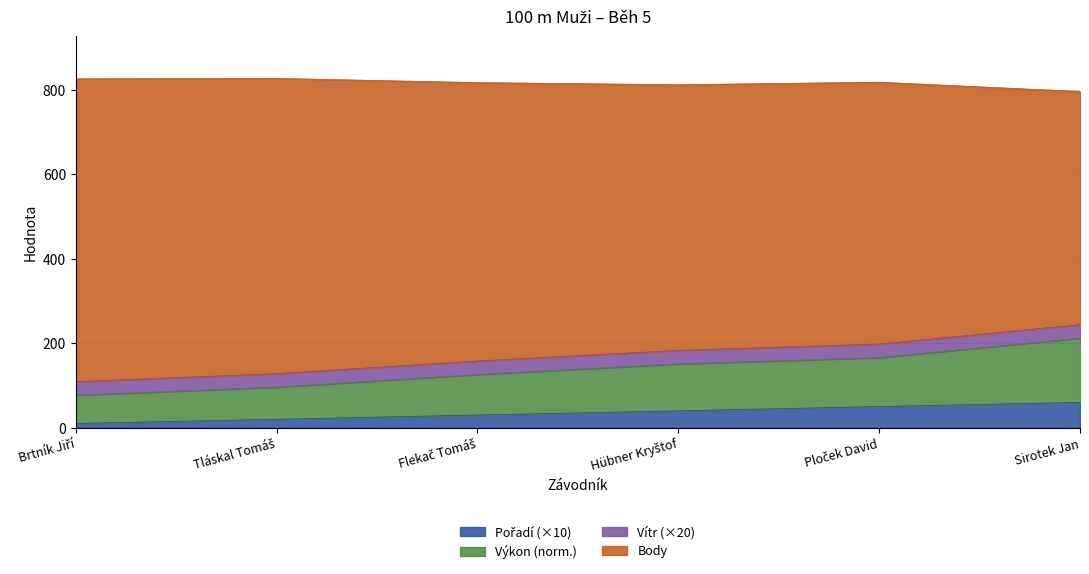

What position from the left is Hübner Kryštof?

4